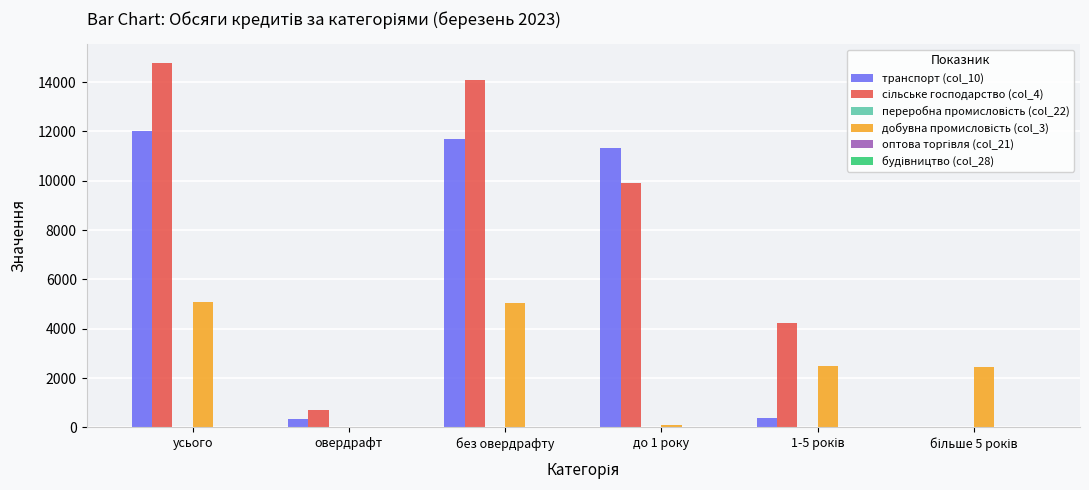

Which category has the highest value across all series?

усього